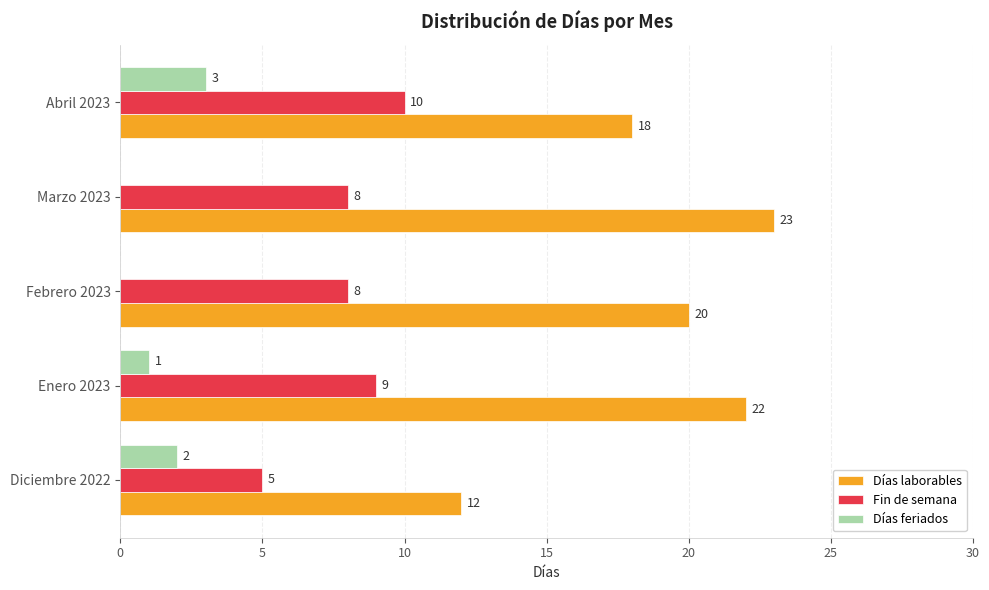

What value does the Días laborables series have at Abril 2023, to the nearest 5?

20